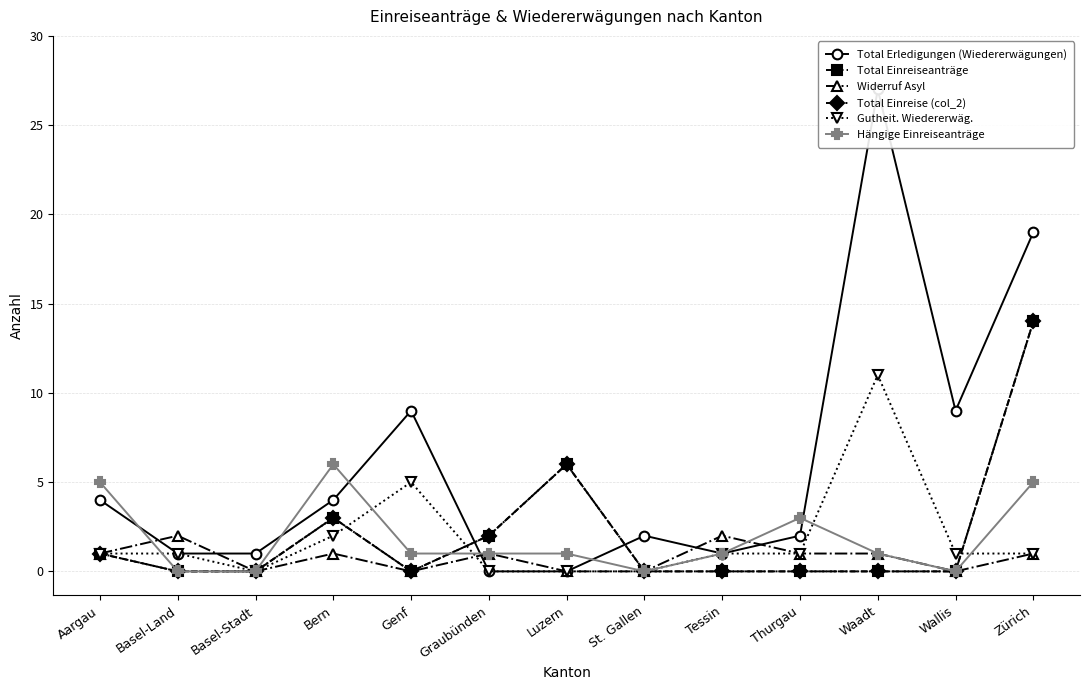

True or false: Total Einreise (col_2) and Total Einreiseanträge intersect in this chart.

False